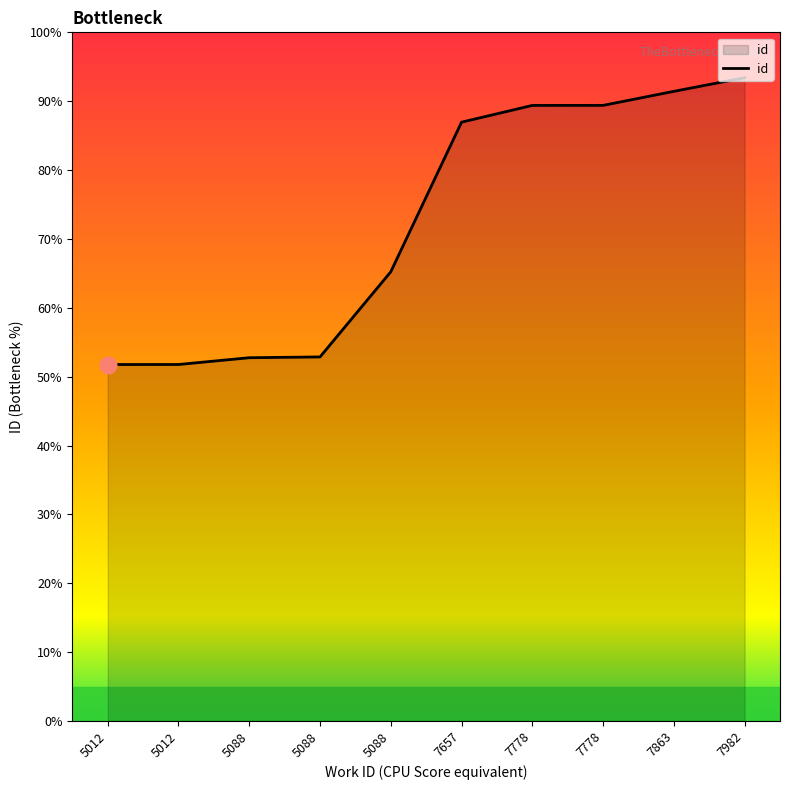

Is this an area chart (filled region under the line)?

Yes